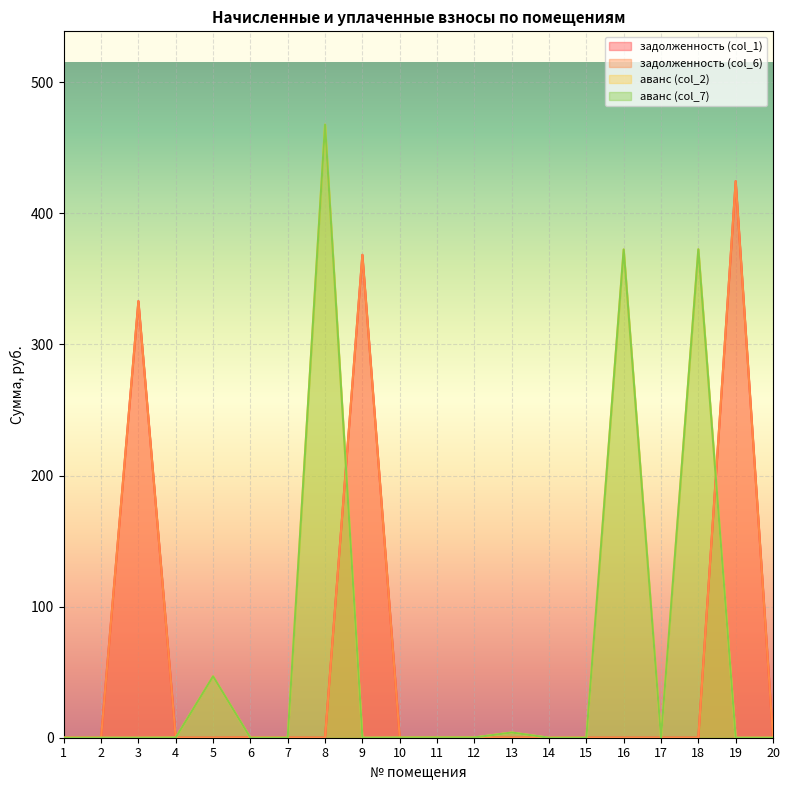

Does the chart display data point markers on the line(s)?

No